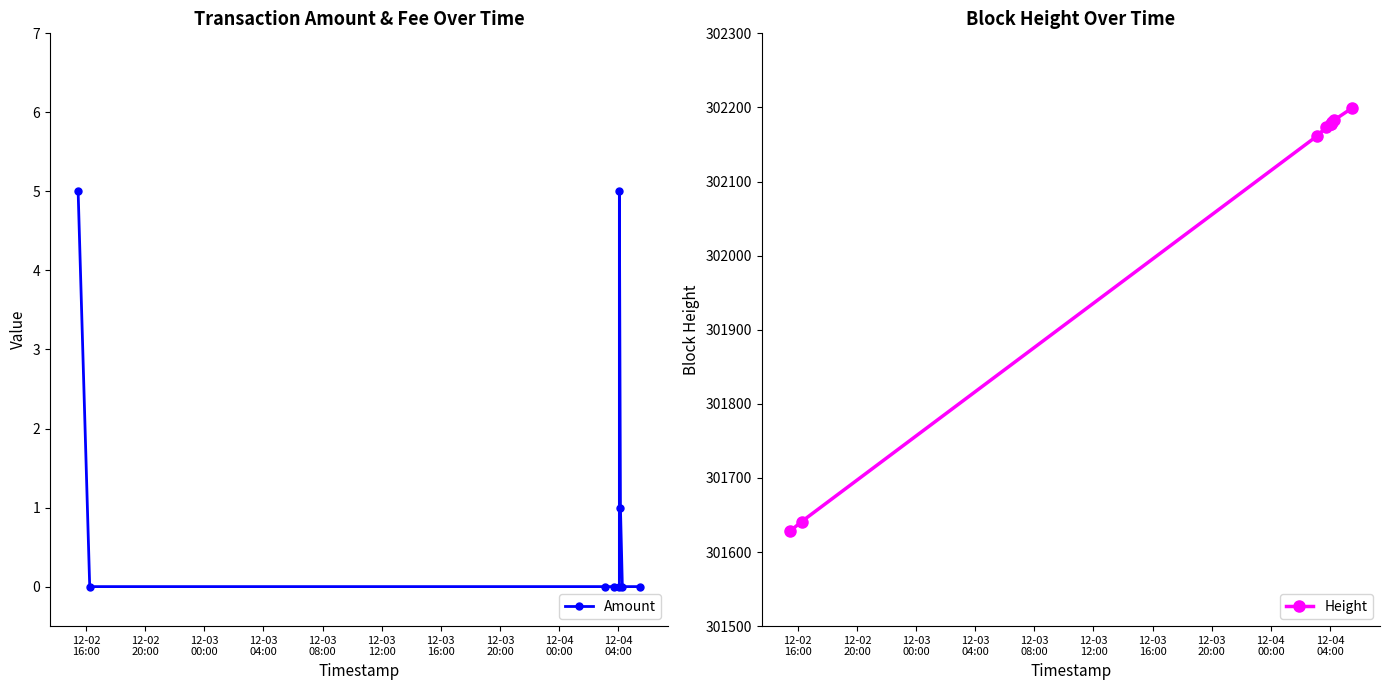

What is the sum of the Height values at 12-03
12:00 and 12-03
00:00?

604339